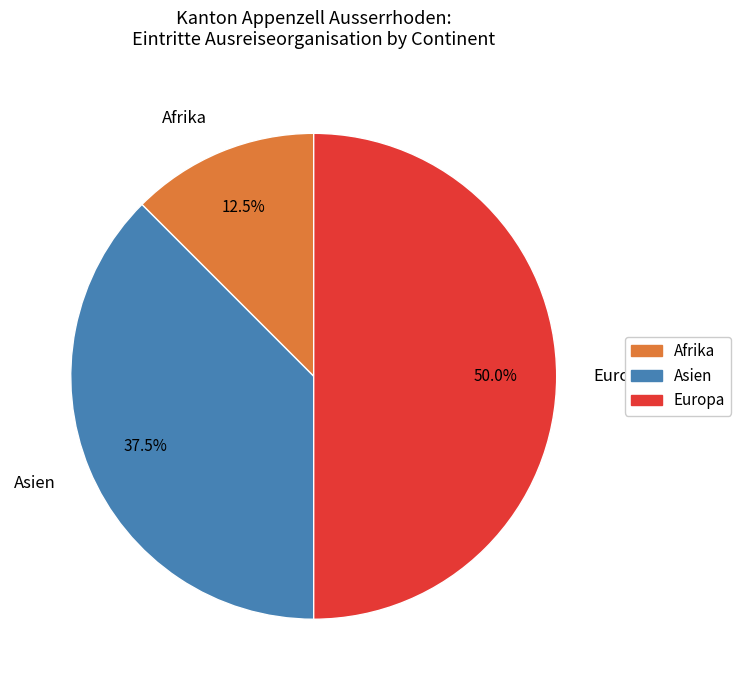

Is Afrika the majority of the pie?

No